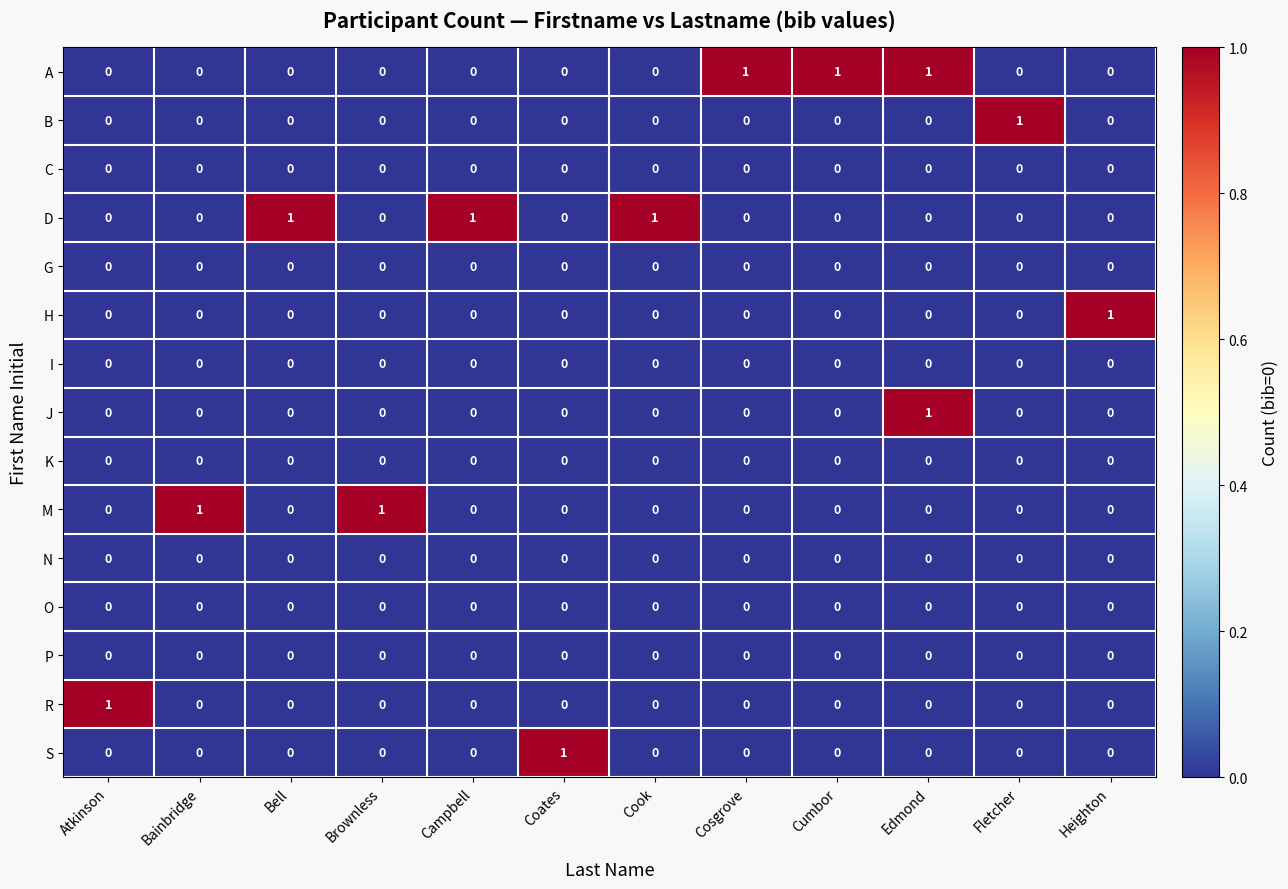

At which category is the sum across all series the highest?

Edmond